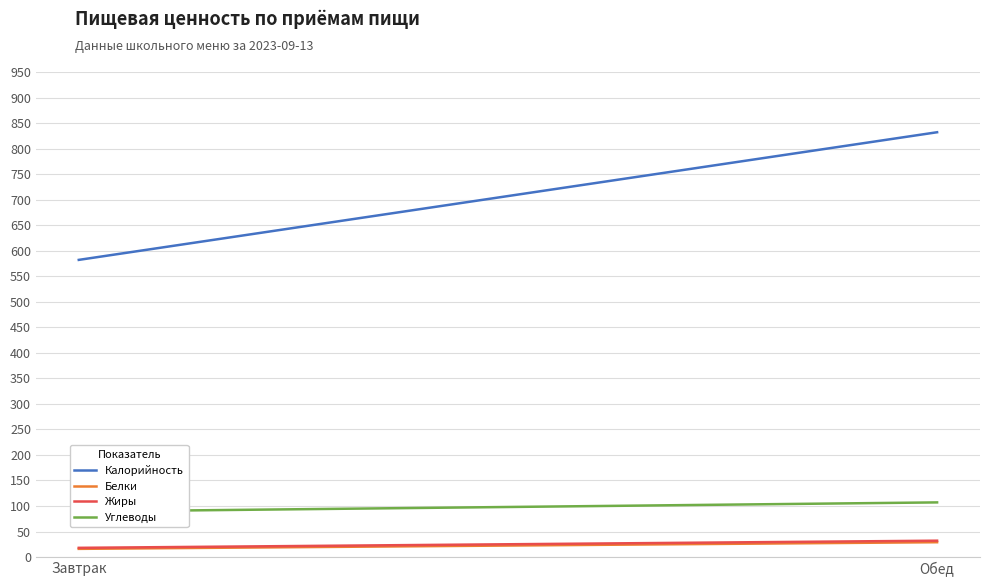

Which series has the widest spread of values?

Калорийность